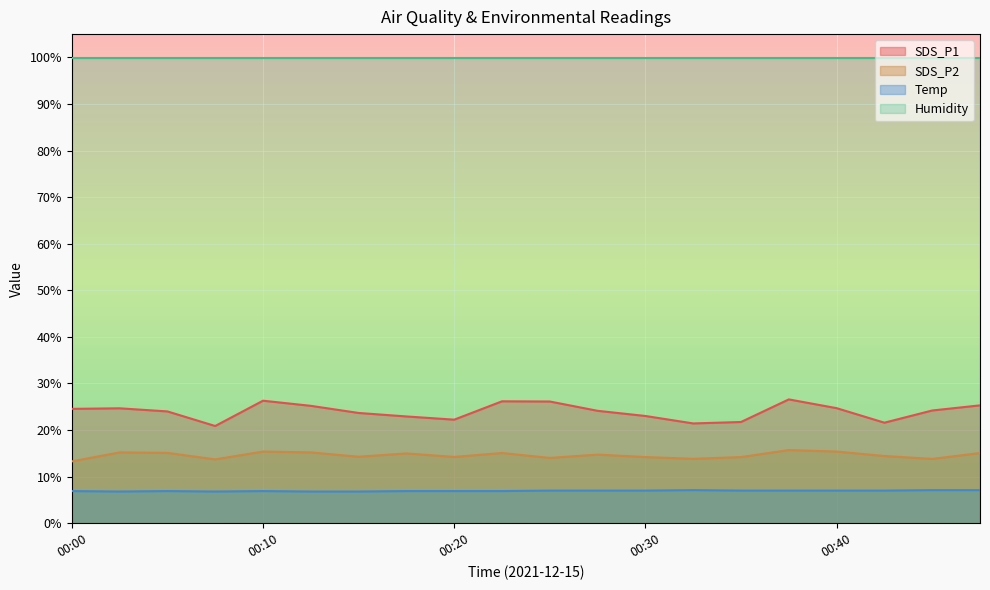

What is the maximum value for SDS_P1?

26.6